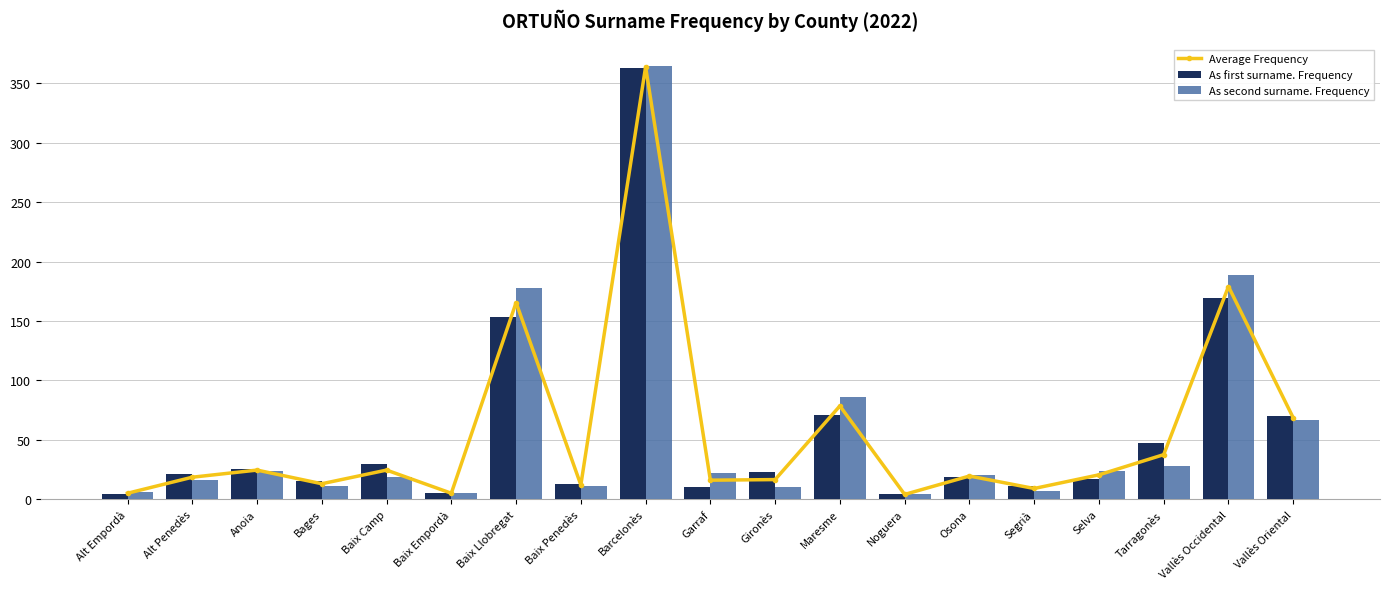

How many distinct data groups are displayed?

3